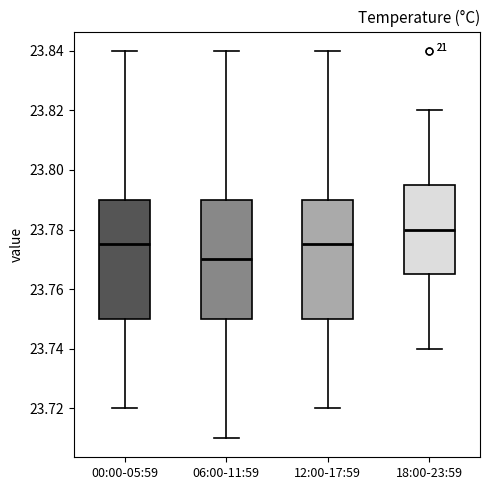

Reading left to right, transcribe this box plot: for each box, give where its median line is, the range the box spans, and where its two whiskers end, as read against the y-axis. The values are not printed on the chart, so give them approximately, as read against the axis.

00:00-05:59: median 23.776, box 23.750 to 23.790, whiskers 23.720 to 23.840
06:00-11:59: median 23.770, box 23.750 to 23.790, whiskers 23.710 to 23.840
12:00-17:59: median 23.776, box 23.750 to 23.790, whiskers 23.720 to 23.840
18:00-23:59: median 23.780, box 23.766 to 23.796, whiskers 23.740 to 23.820